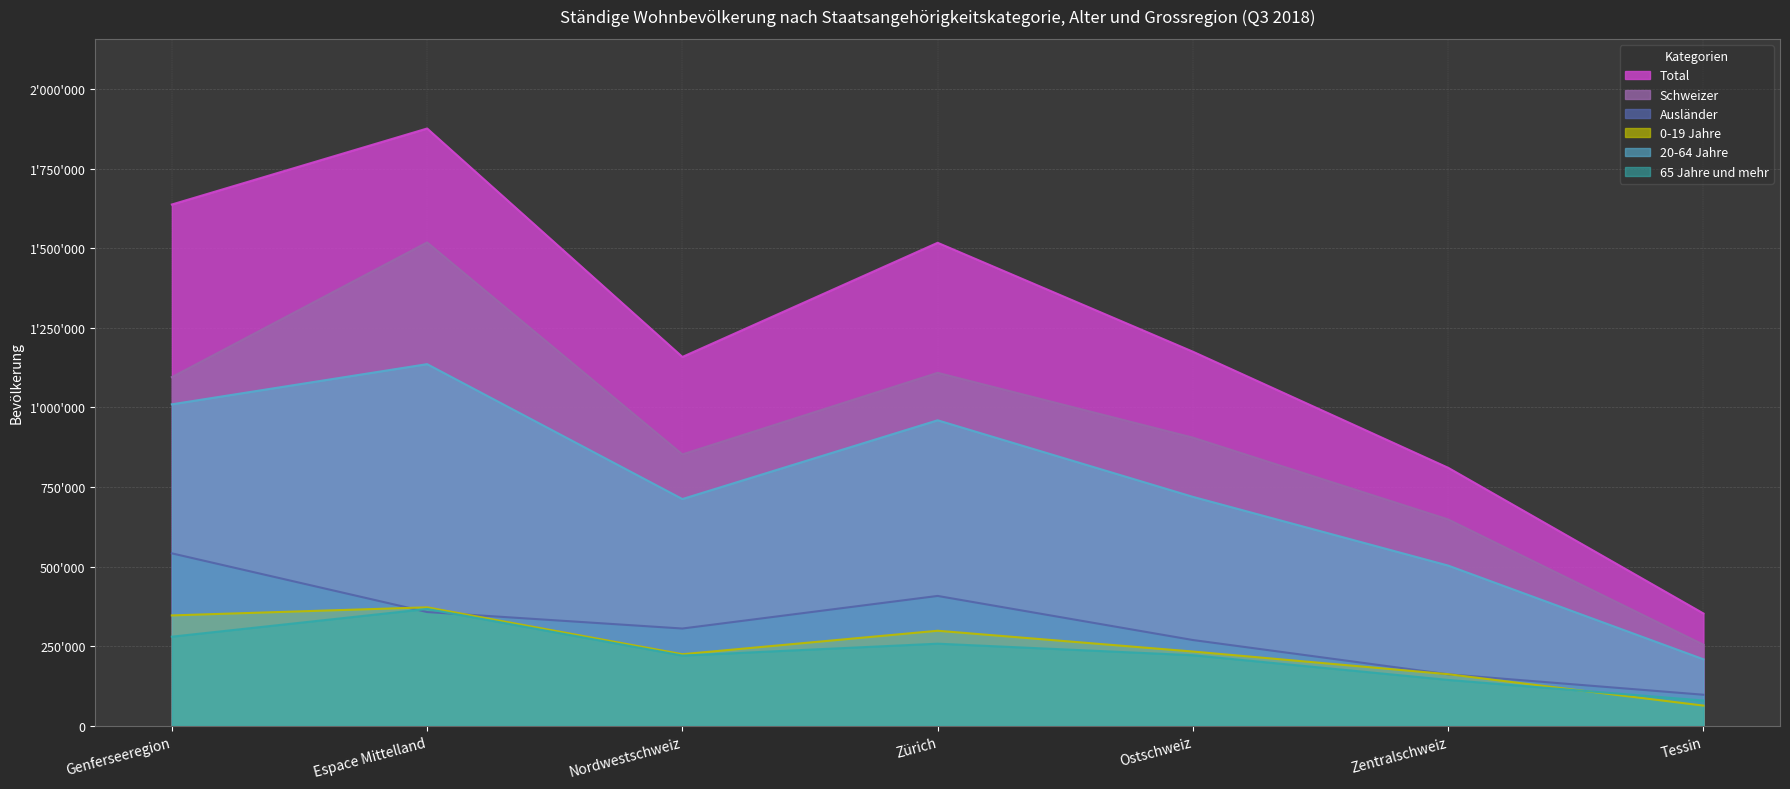

True or false: 65 Jahre und mehr and Schweizer cross at least once.

False